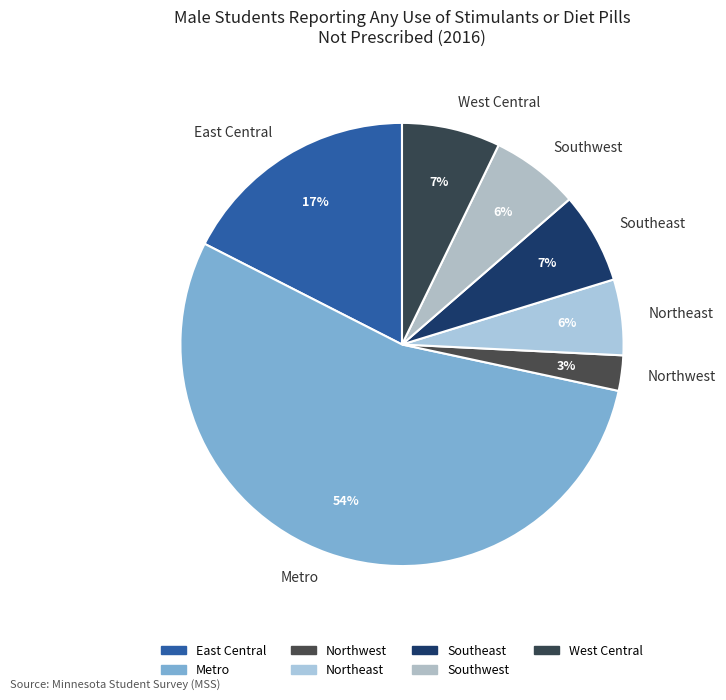

The East Central slice represents 26% of the pie. True or false?

False